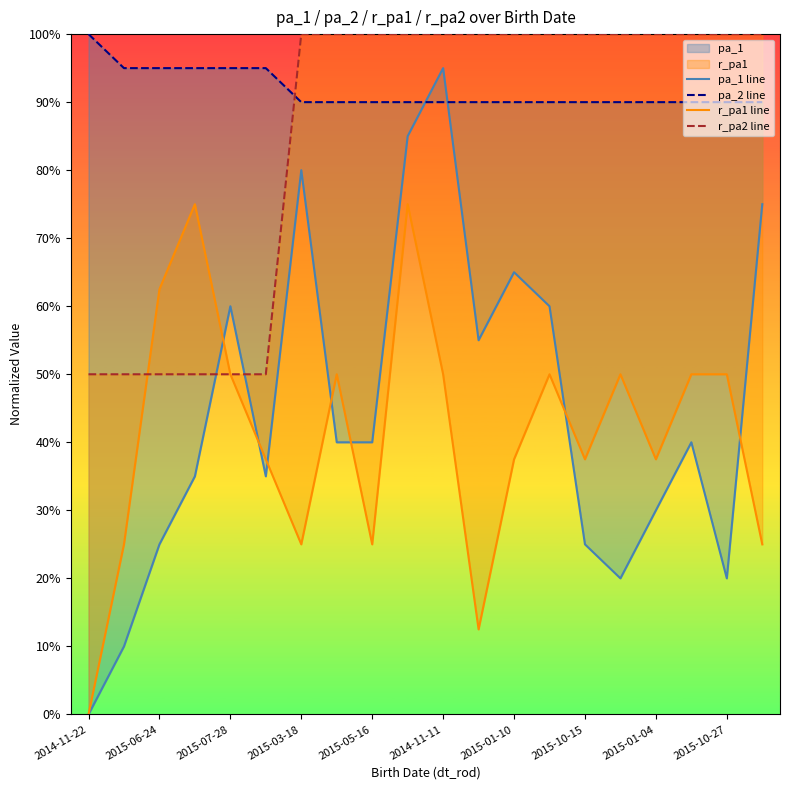

Reading left to right, list all the values displayed in this chart.

pa_1 line: 0.0	0.1	0.2	0.3	0.6	0.3	0.8	0.4	0.4	0.8	0.9	0.6	0.7	0.6	0.2	0.2	0.3	0.4	0.2	0.8
pa_2 line: 1.0	0.9	0.9	0.9	0.9	0.9	0.9	0.9	0.9	0.9	0.9	0.9	0.9	0.9	0.9	0.9	0.9	0.9	0.9	0.9
r_pa1 line: 0.0	0.3	0.6	0.7	0.5	0.4	0.3	0.5	0.3	0.7	0.5	0.1	0.4	0.5	0.4	0.5	0.4	0.5	0.5	0.3
r_pa2 line: 0.5	0.5	0.5	0.5	0.5	0.5	1.0	1.0	1.0	1.0	1.0	1.0	1.0	1.0	1.0	1.0	1.0	1.0	1.0	1.0